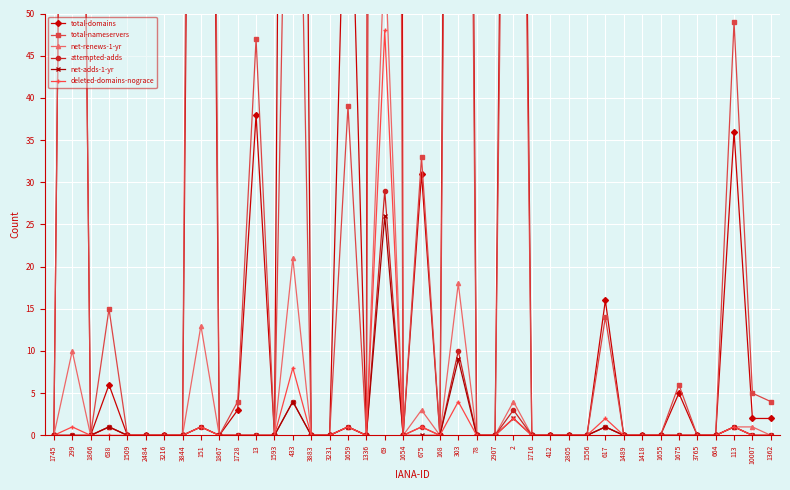

What is the difference between the maximum and minimum values in the net-adds-1-yr series?

26